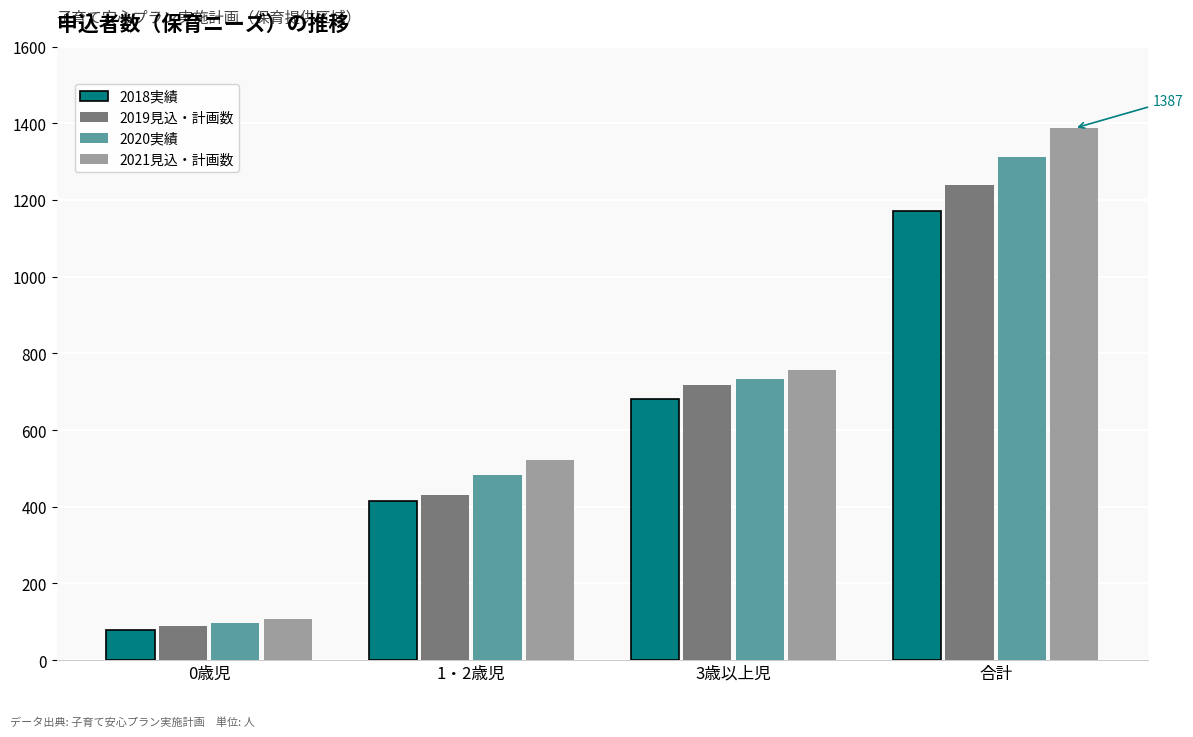

What position from the left is 3歳以上児?

3